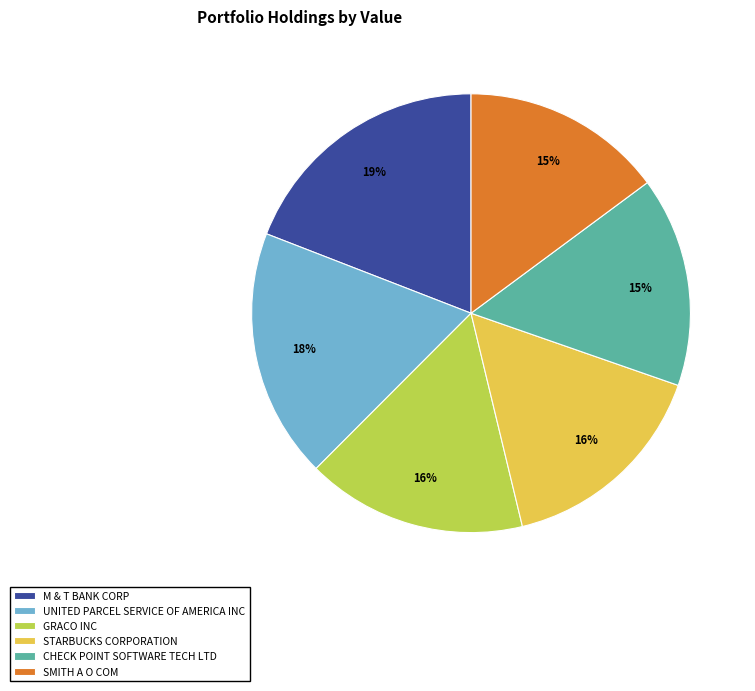

Which slice is the largest?

M & T BANK CORP